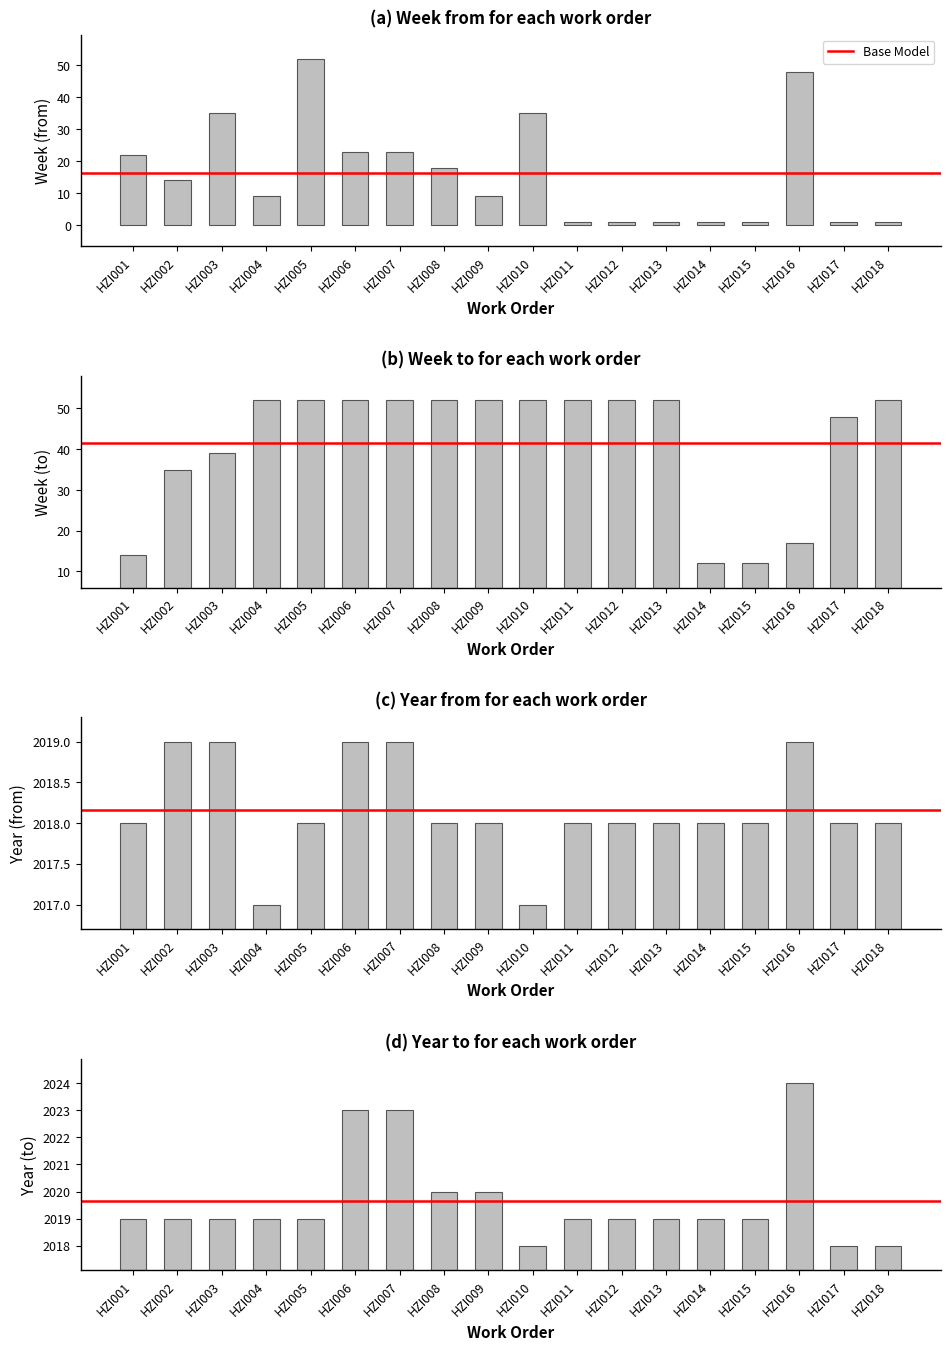

Reading right to left, list all the values displayed in this chart.

Week_from: HZI018=1	HZI017=1	HZI016=48	HZI015=1	HZI014=1	HZI013=1	HZI012=1	HZI011=1	HZI010=35	HZI009=9	HZI008=18	HZI007=23	HZI006=23	HZI005=52	HZI004=9	HZI003=35	HZI002=14	HZI001=22
Week_to: HZI018=52	HZI017=48	HZI016=17	HZI015=12	HZI014=12	HZI013=52	HZI012=52	HZI011=52	HZI010=52	HZI009=52	HZI008=52	HZI007=52	HZI006=52	HZI005=52	HZI004=52	HZI003=39	HZI002=35	HZI001=14
Year_from: HZI018=2018	HZI017=2018	HZI016=2019	HZI015=2018	HZI014=2018	HZI013=2018	HZI012=2018	HZI011=2018	HZI010=2017	HZI009=2018	HZI008=2018	HZI007=2019	HZI006=2019	HZI005=2018	HZI004=2017	HZI003=2019	HZI002=2019	HZI001=2018
Year_to: HZI018=2018	HZI017=2018	HZI016=2024	HZI015=2019	HZI014=2019	HZI013=2019	HZI012=2019	HZI011=2019	HZI010=2018	HZI009=2020	HZI008=2020	HZI007=2023	HZI006=2023	HZI005=2019	HZI004=2019	HZI003=2019	HZI002=2019	HZI001=2019